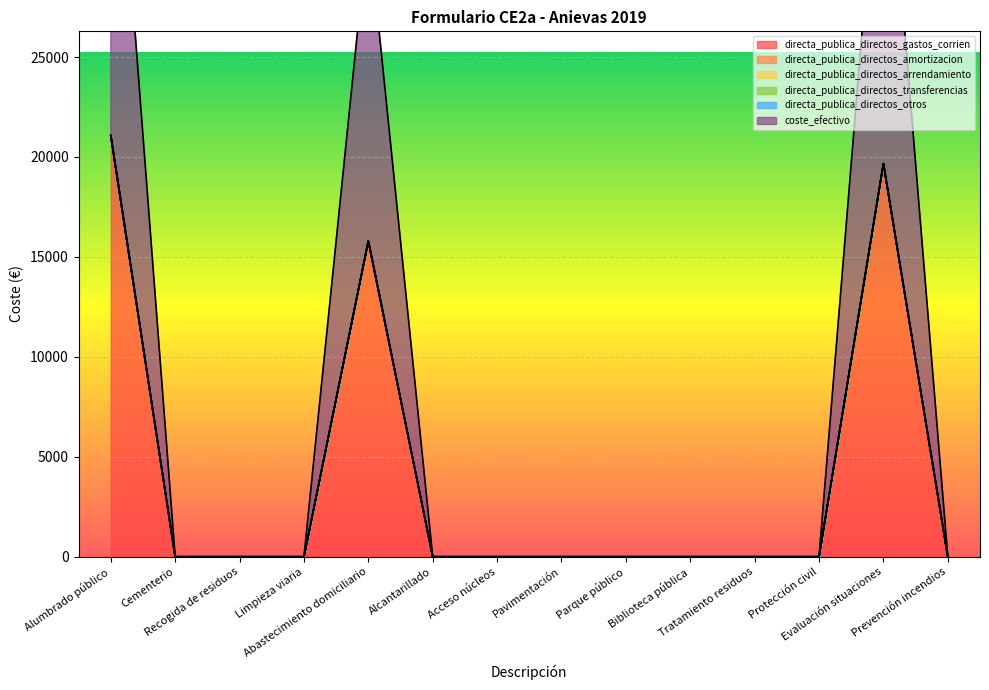

True or false: directa_publica_directos_transferencias has more than 0 points higher than both neighbors.

False